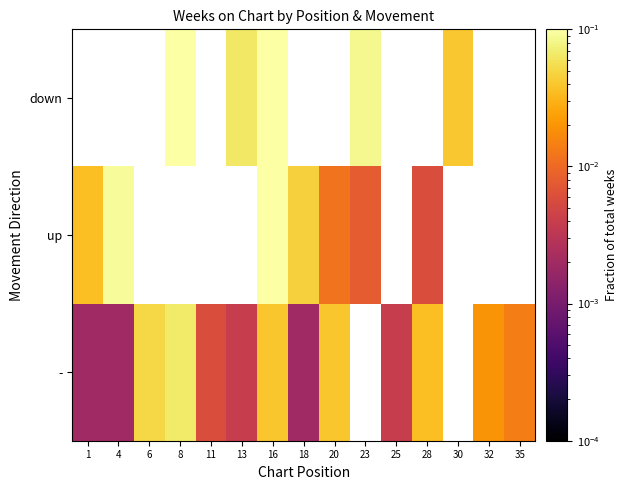

Which series has the widest spread of values?

up